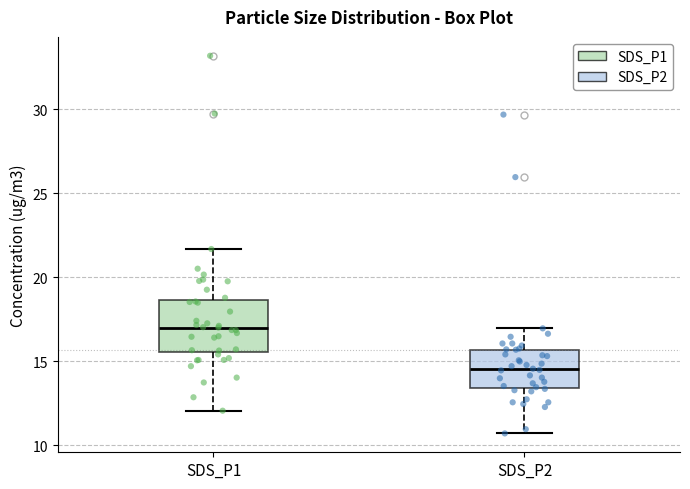

Where is the lower edge of the box for SDS_P2 on the y-axis? The values are not printed on the chart, so give them approximately, as read against the axis.

13.5